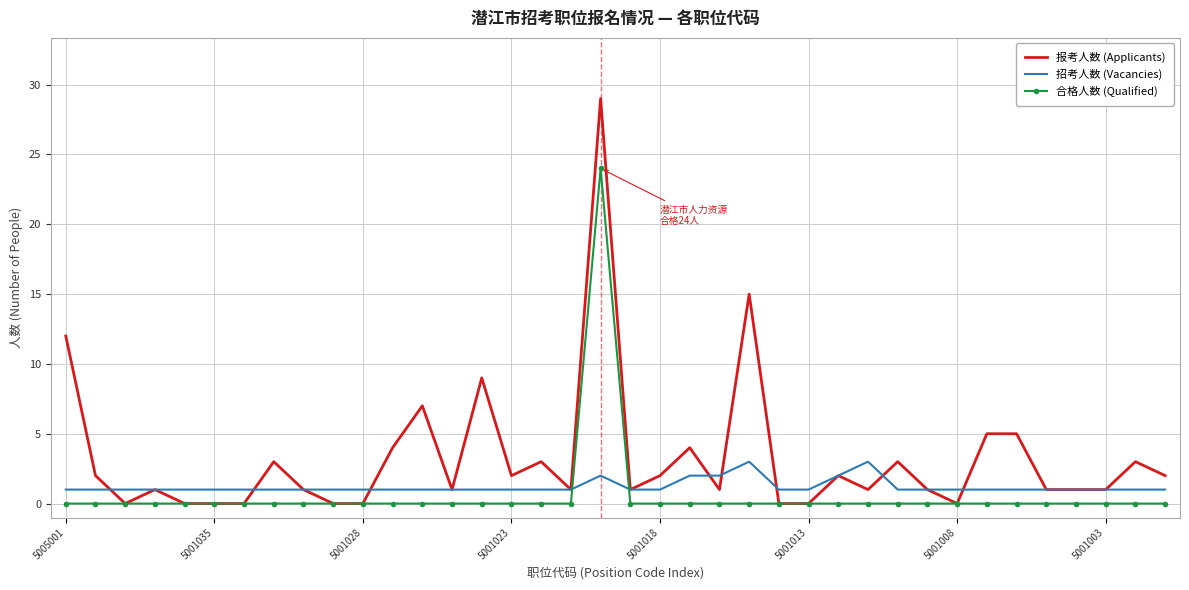

Which series has the largest total across all categories?

报考人数 (Applicants)